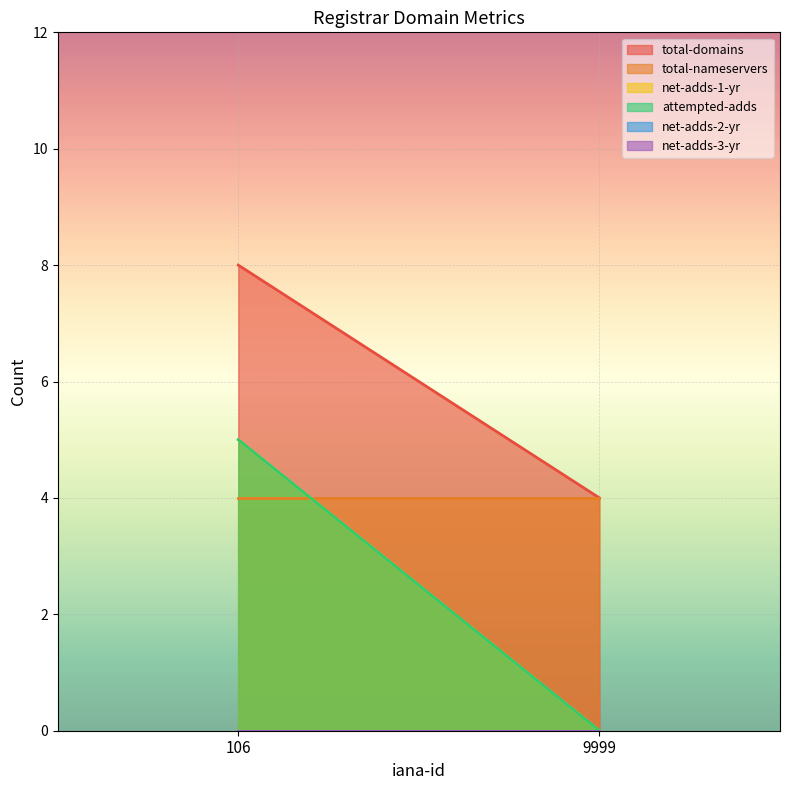

Count the number of categories in the chart.

2